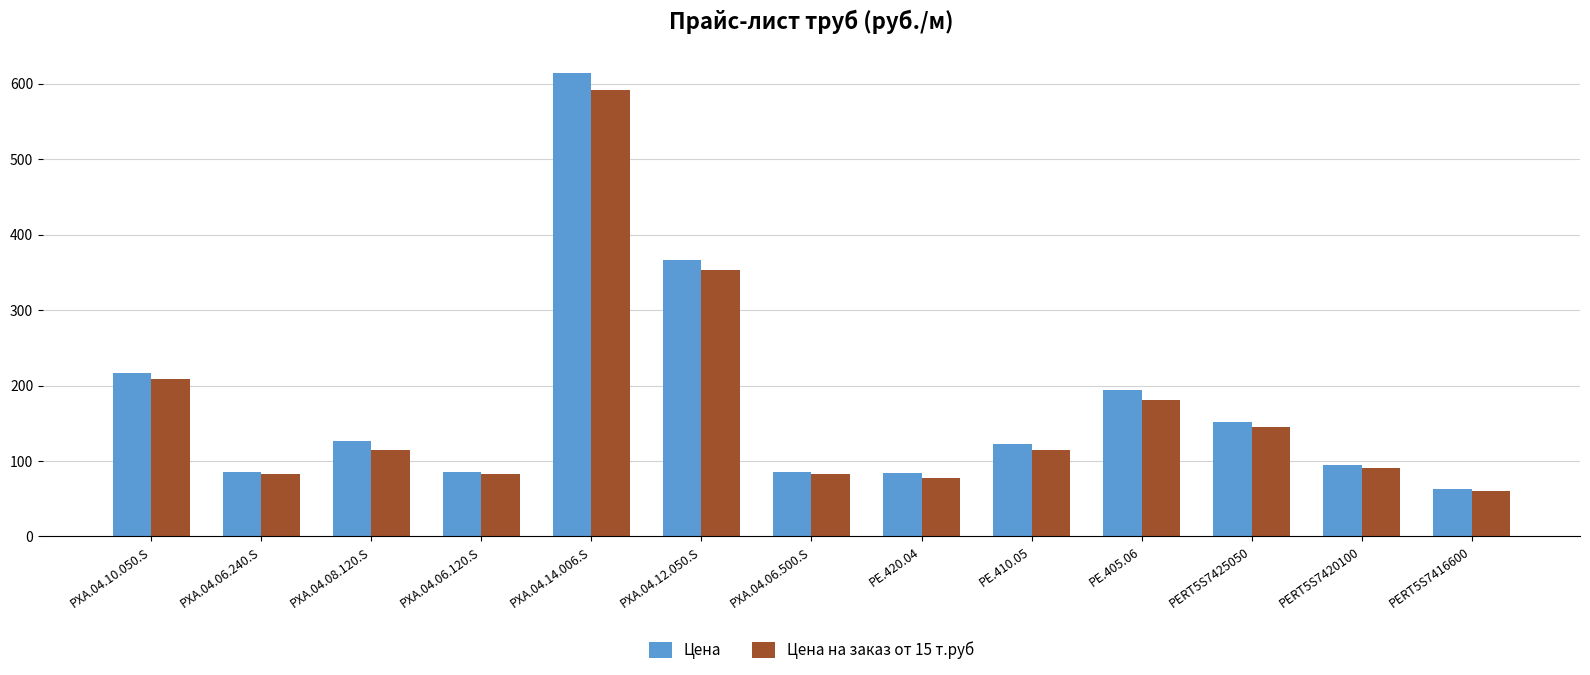

Which series has the widest spread of values?

Цена